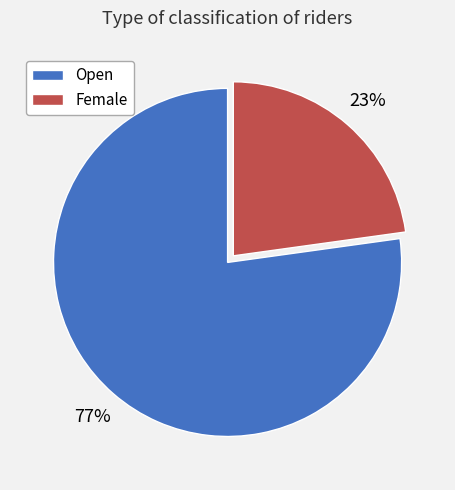

What is the ratio of the value at Female to the value at Open?

0.3